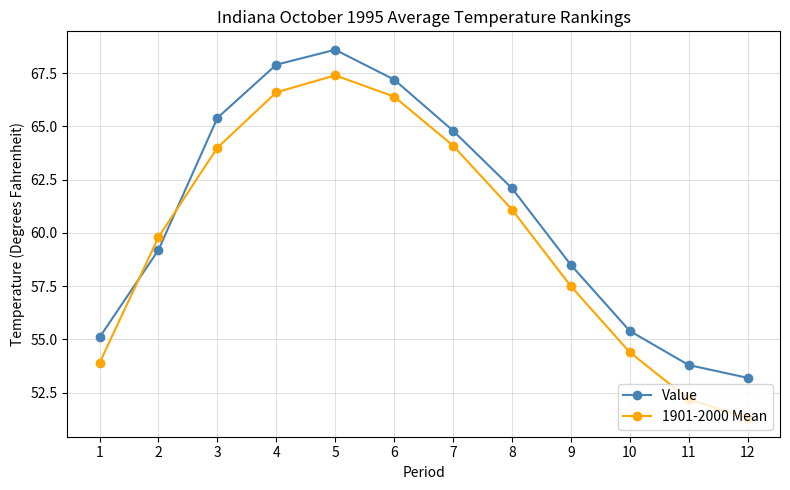

Rank the series at 1 from highest to lowest value.

Value, 1901-2000 Mean